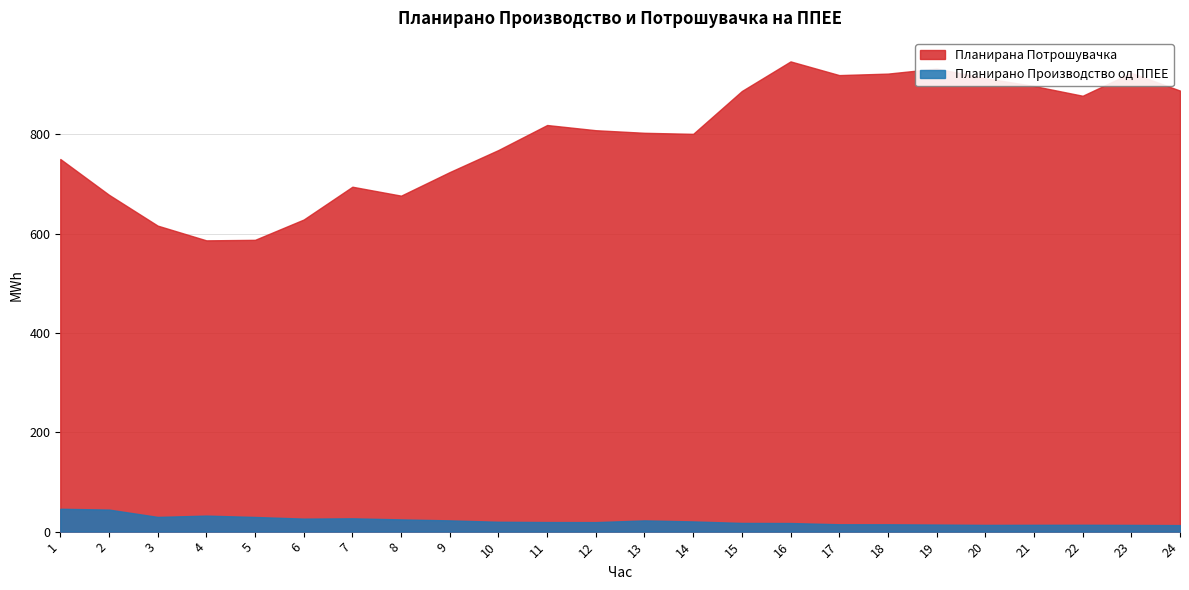

How many data points does each series have?

24